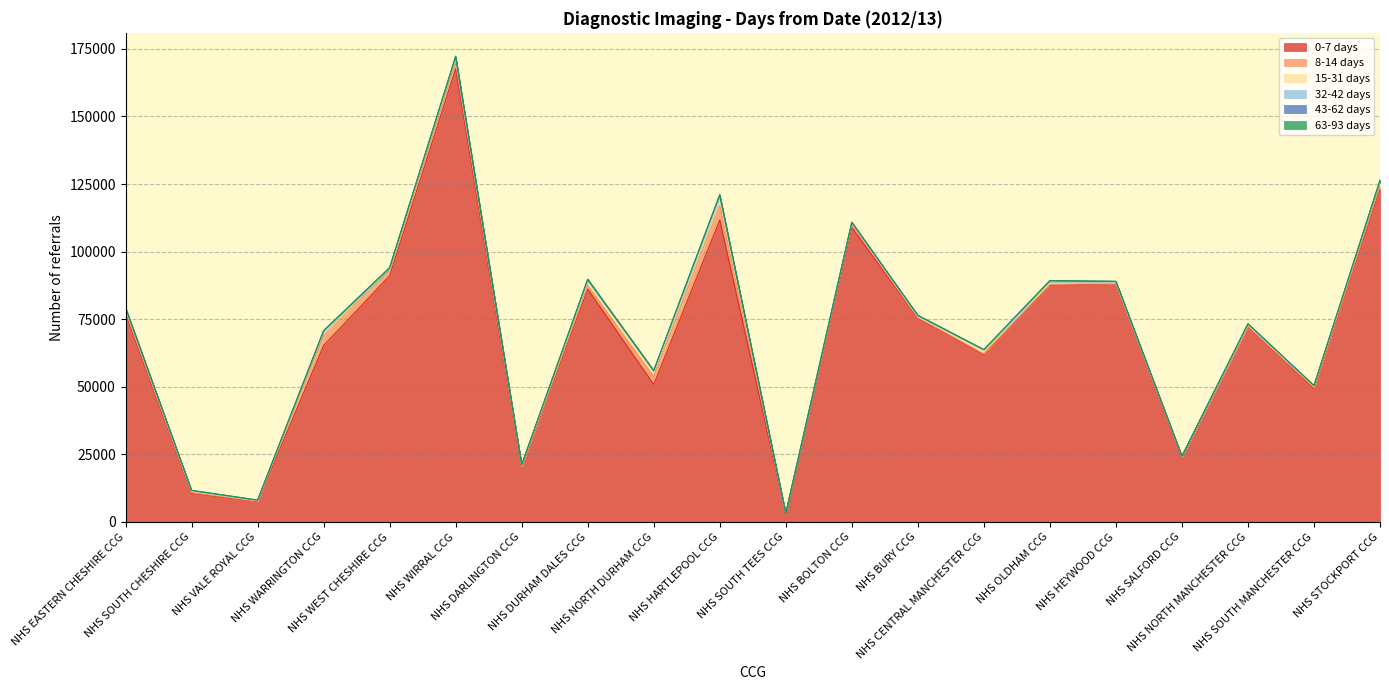

Does the chart display data point markers on the line(s)?

No